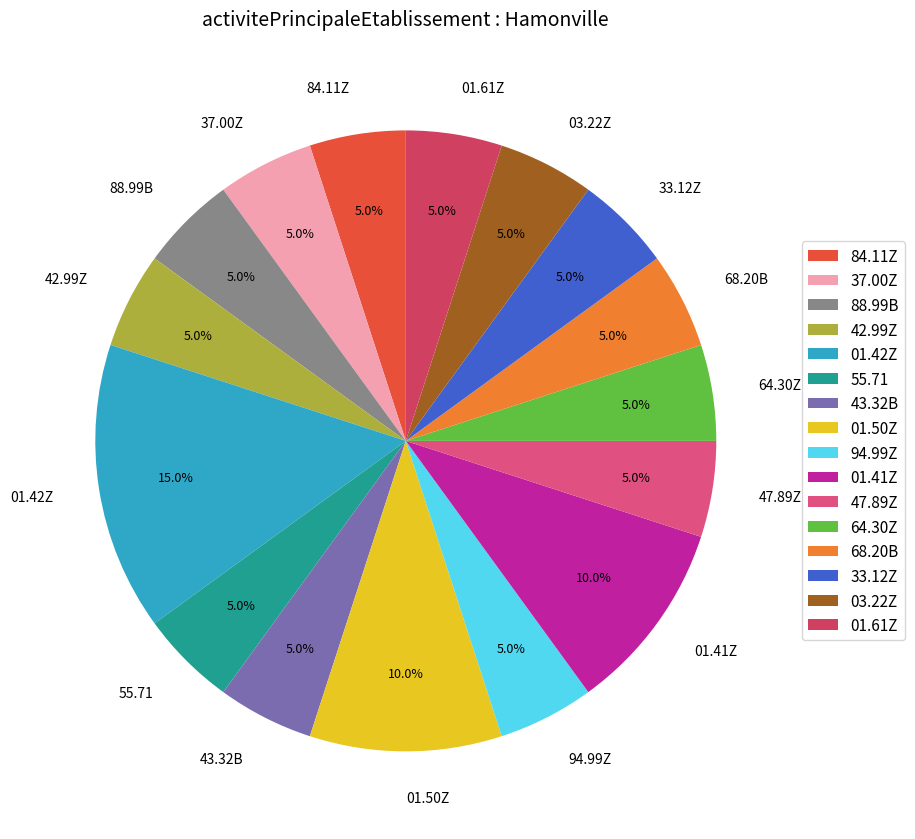

Is it true that 01.50Z is 21% of the pie?

False